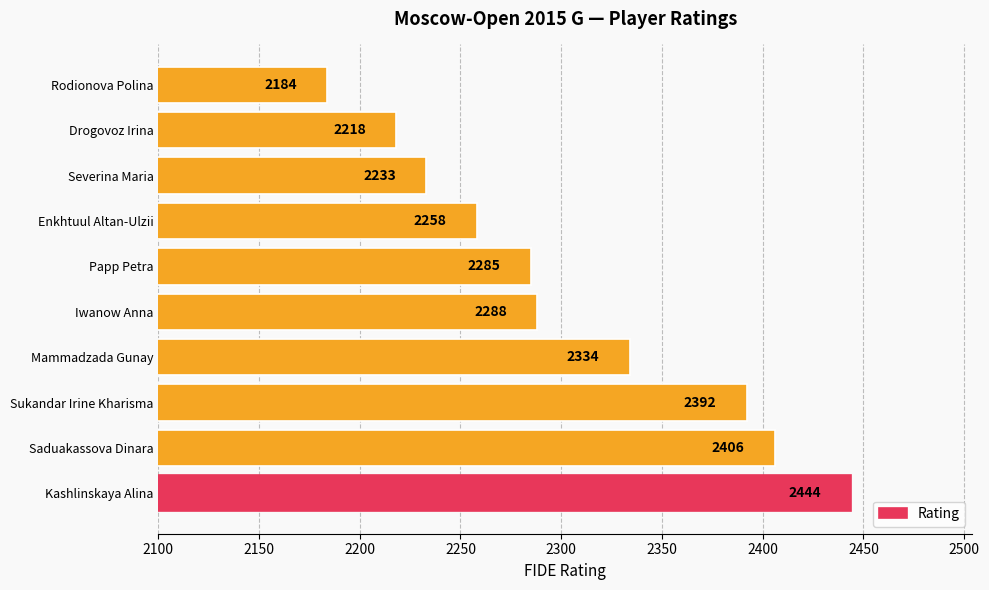

Which has a higher value, Papp Petra or Drogovoz Irina?

Papp Petra